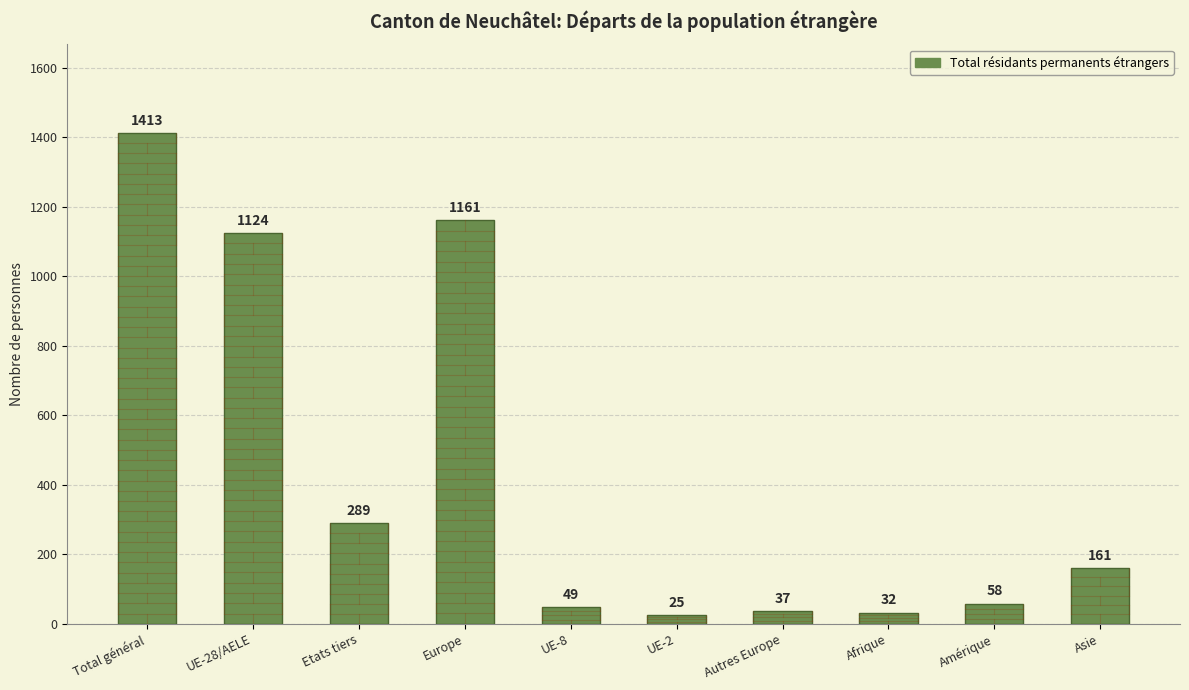

Reading left to right, list all the values displayed in this chart.

1413	1124	289	1161	49	25	37	32	58	161